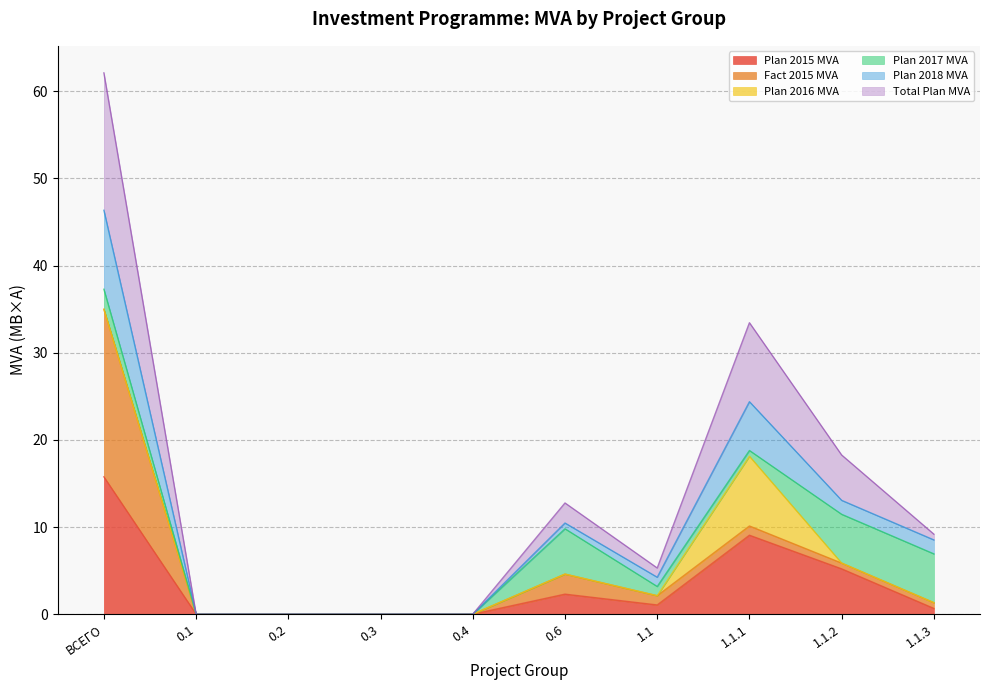

Does the chart have visible grid lines?

Yes